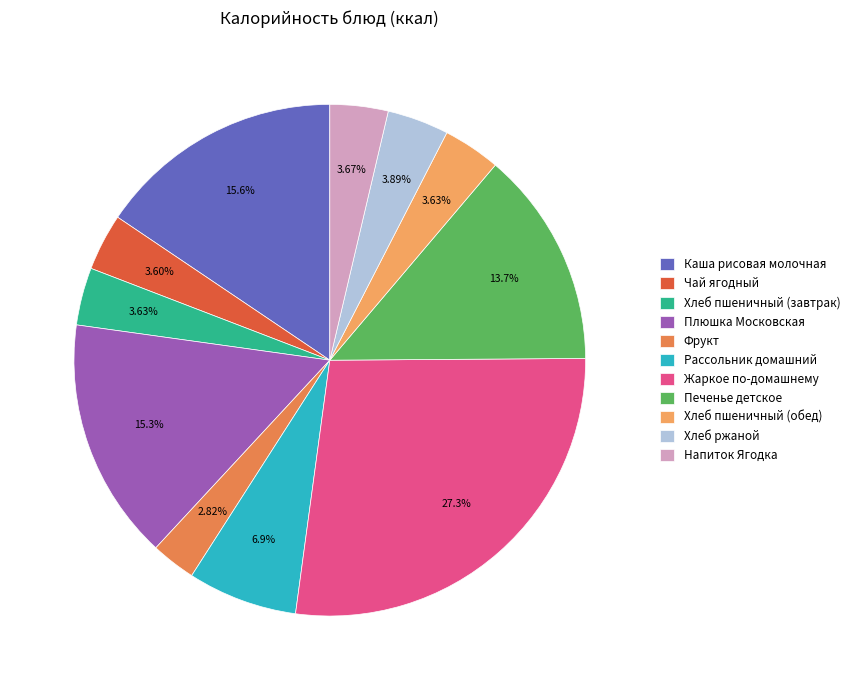

To the nearest percent, what is the combined percentage of Жаркое по-домашнему and Печенье детское?

41%